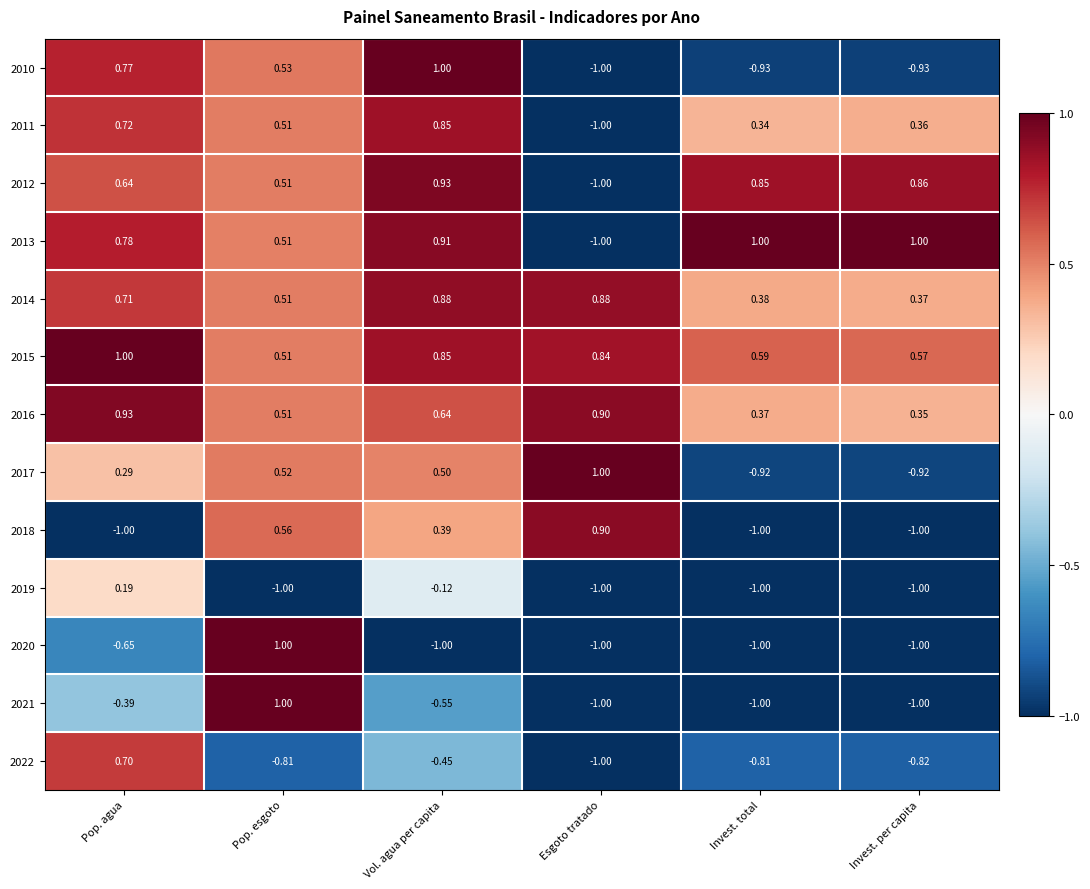

Where does the 2012 series first go above 0?

Pop. agua